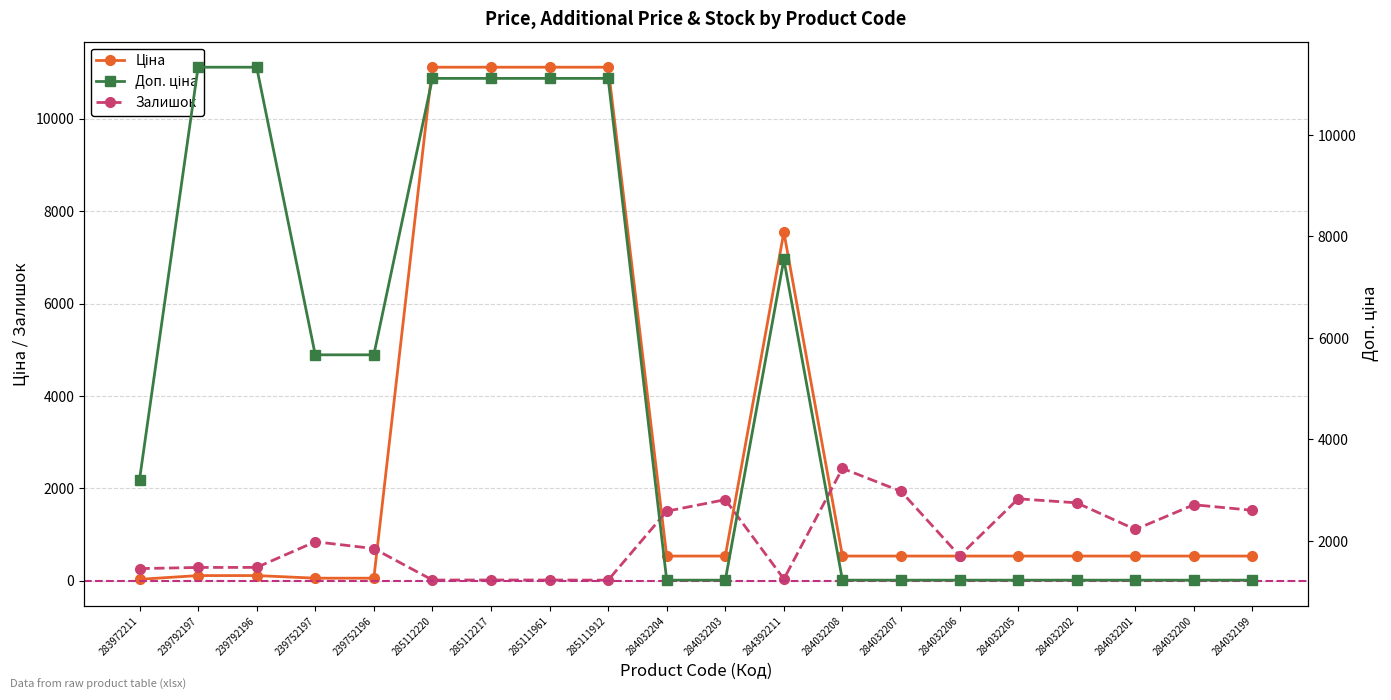

Reading left to right, transcribe all the data shown in this chart.

Ціна: 32.0	113.3	113.3	56.7	56.7	11113.6	11113.6	11113.6	11113.6	535.4	535.4	7545.9	535.4	535.4	535.4	535.4	535.4	535.4	535.4	535.4
Залишок: 264.0	289.0	290.0	845.0	698.0	17.0	17.0	17.0	14.0	1506.0	1756.0	39.0	2433.0	1936.0	541.0	1775.0	1687.0	1111.0	1646.0	1525.0
Доп. ціна: 3205.0	11334.0	11334.0	5667.0	5667.0	11113.6	11113.6	11113.6	11113.6	1227.2	1227.2	7545.9	1227.2	1227.2	1227.2	1227.2	1227.2	1227.2	1227.2	1227.2